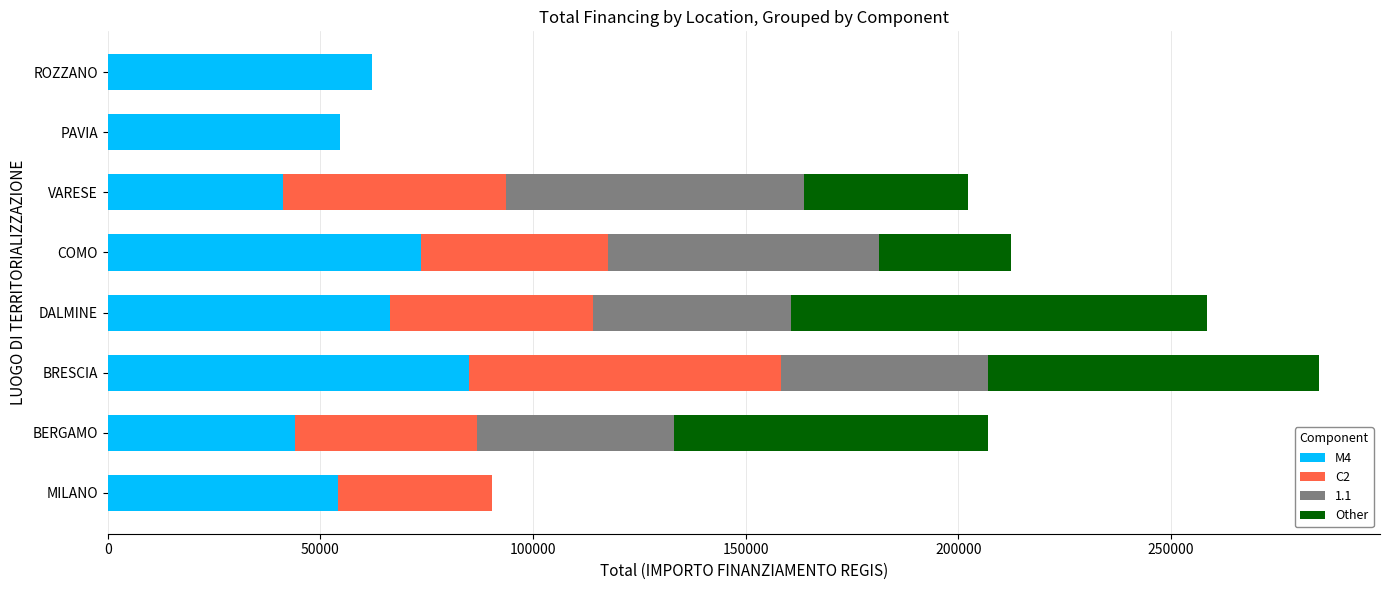

What are all the series names shown in the legend?

M4, C2, 1.1, Other